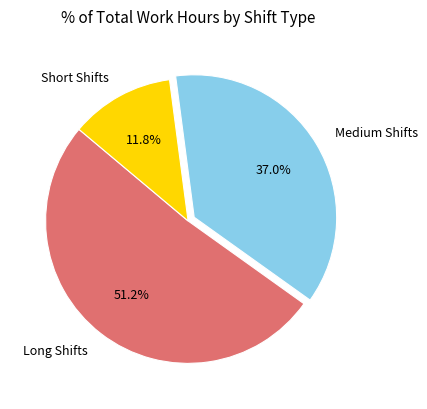

How many segments does this pie chart have?

3